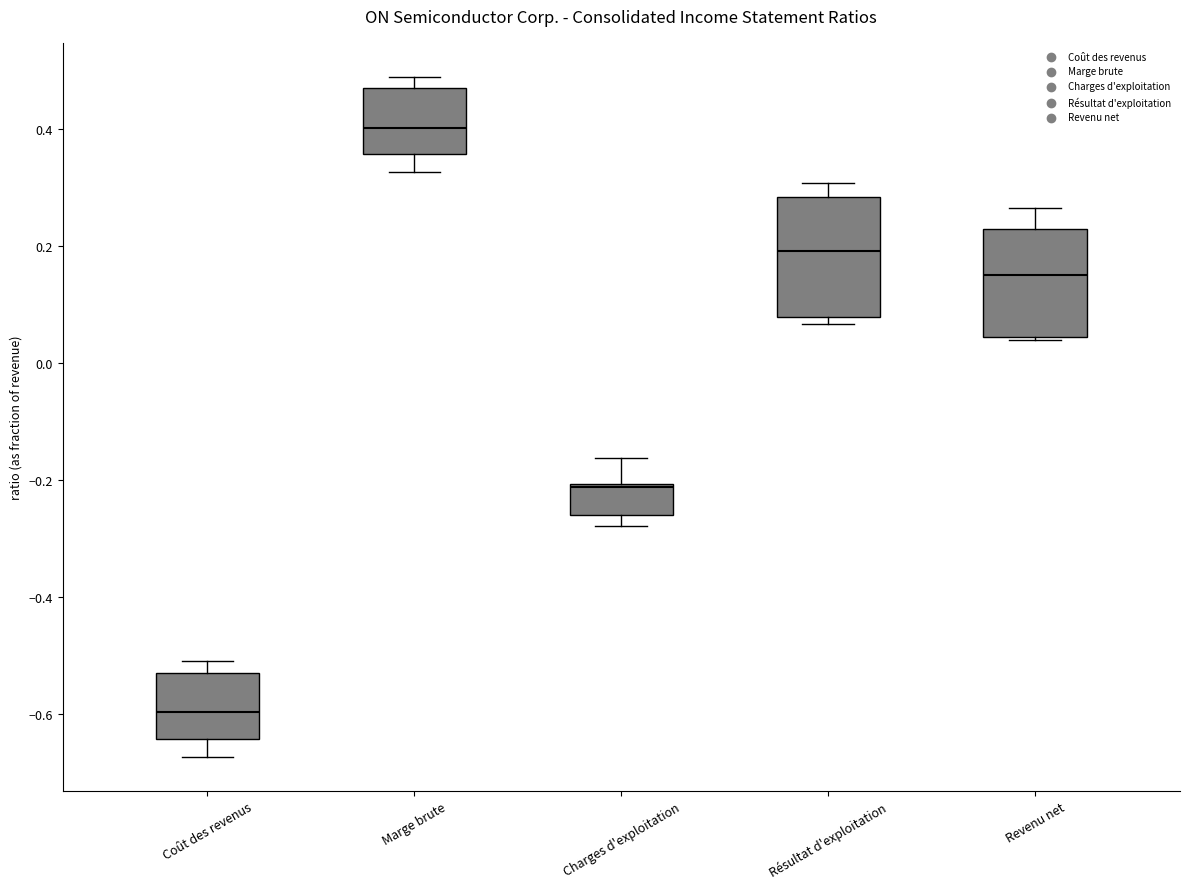

Which box is the tallest, from its lower edge to its upper edge?

Résultat d'exploitation